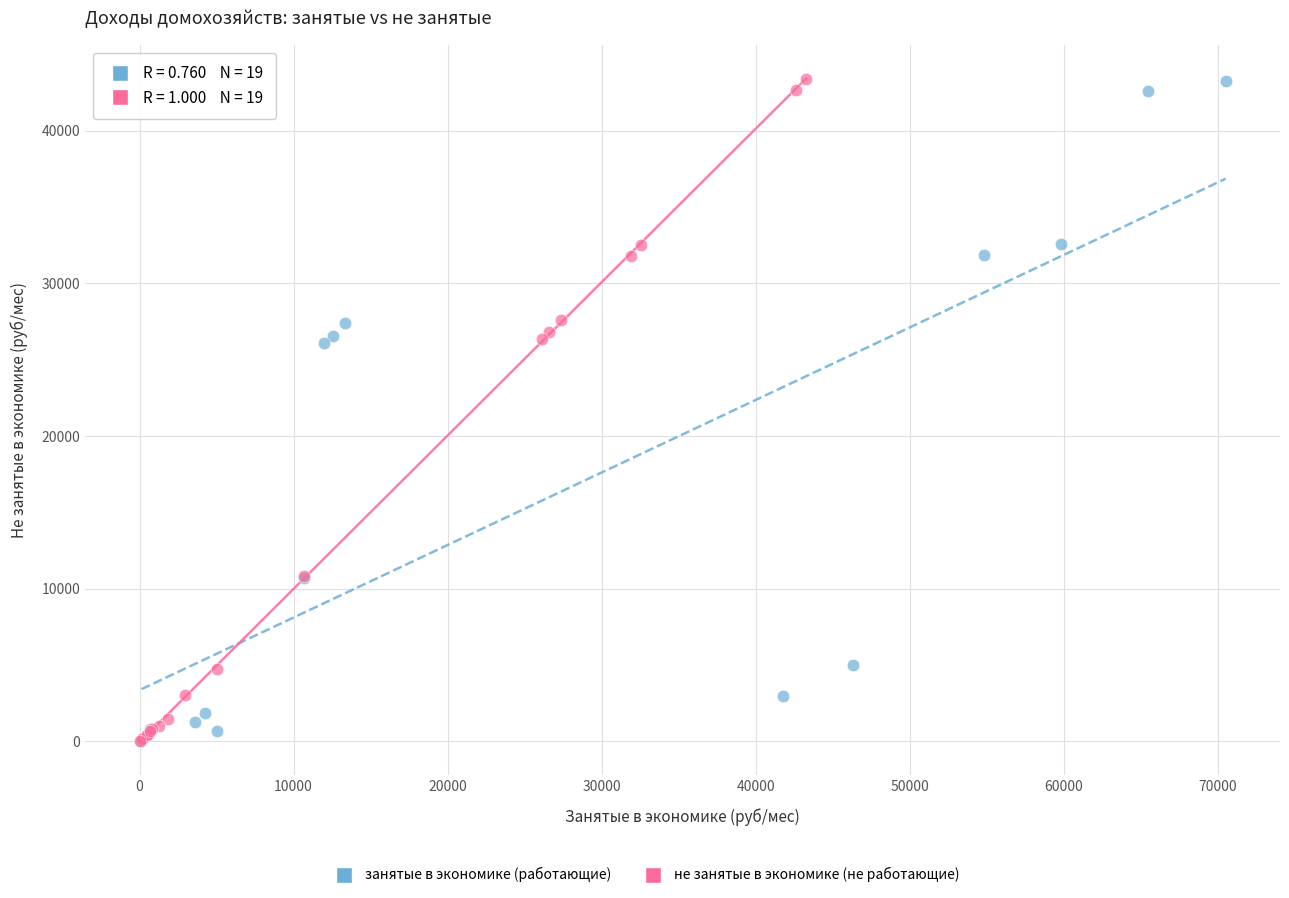

Which series has the widest spread of Y values?

не занятые в экономике (не работающие)